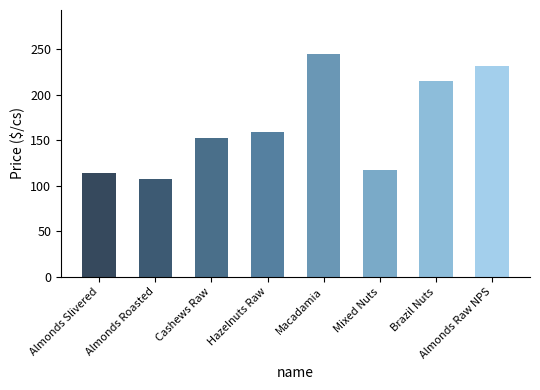

What is the label of the 2nd bar from the right?

Brazil Nuts